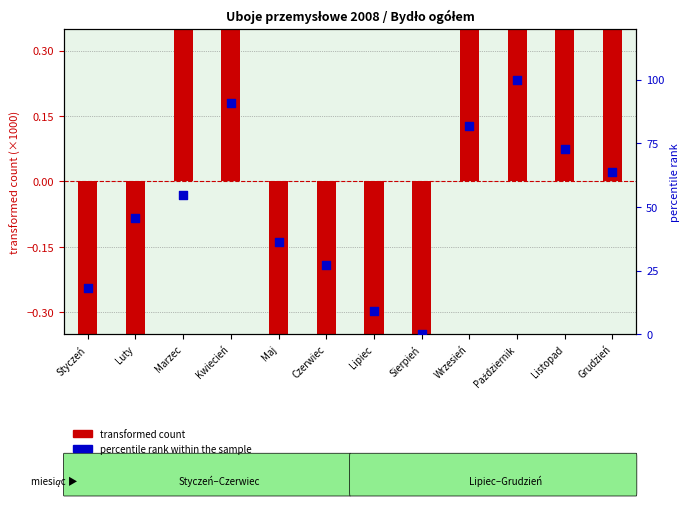

At how many categories does at least one series exceed 46?

6